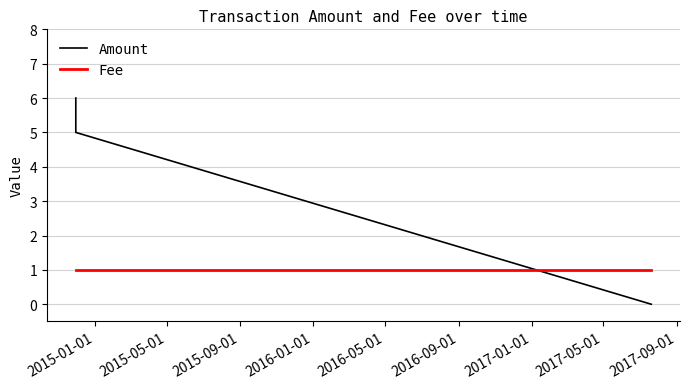

Which series has the widest spread of values?

Amount